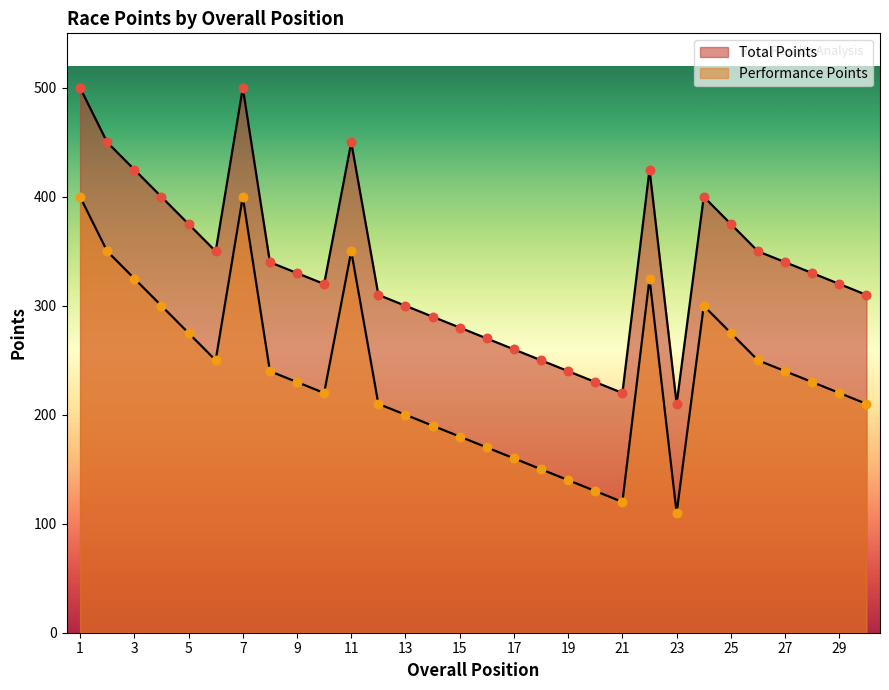

At how many categories does at least one series exceed 474?

2